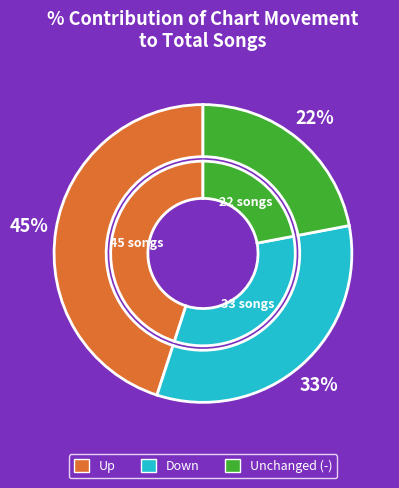

Count the number of slices in the pie.

3